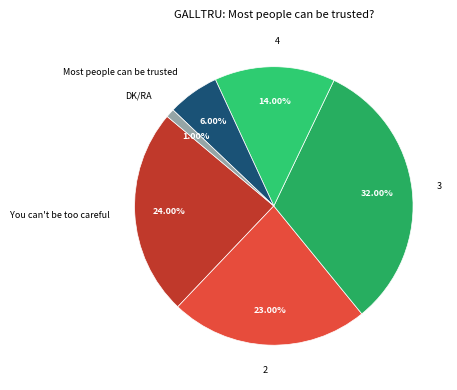

Does Most people can be trusted account for over 50% of the chart?

No